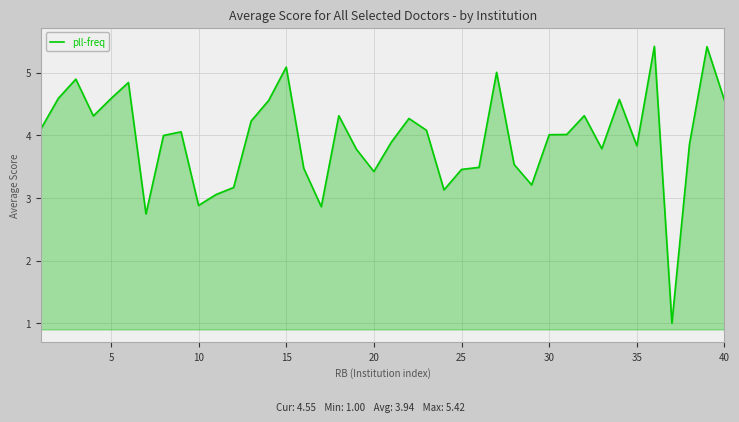

What is the smallest value displayed?

1.0